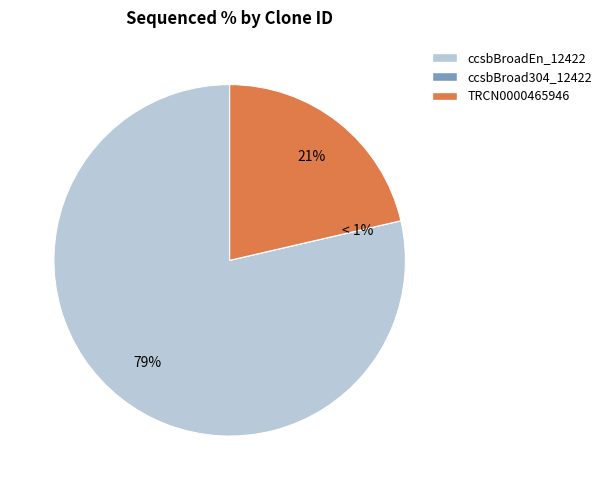

To the nearest percent, what percentage of the pie is ccsbBroadEn_12422?

79%